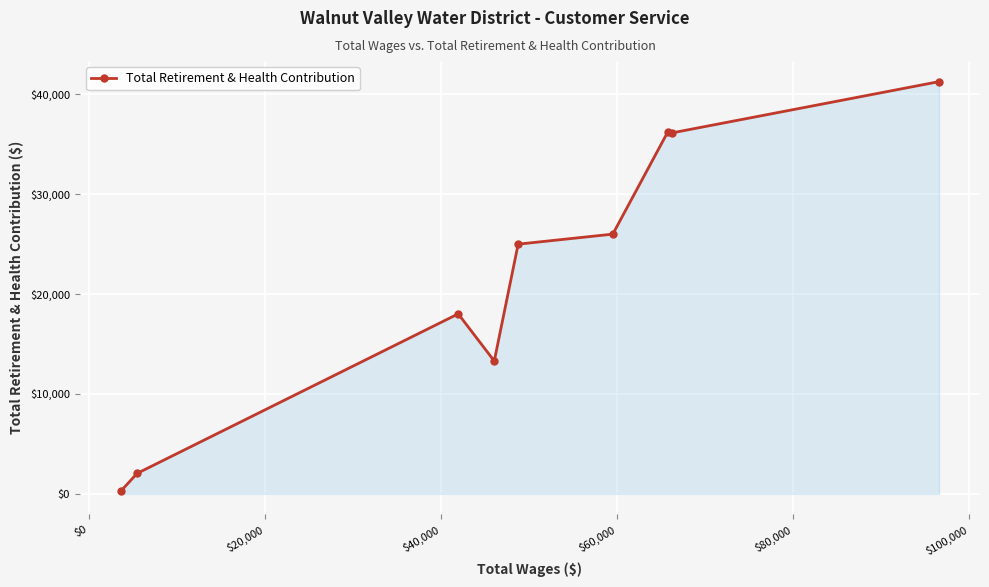

True or false: there are more than 2 points higher than both neighbors.

False